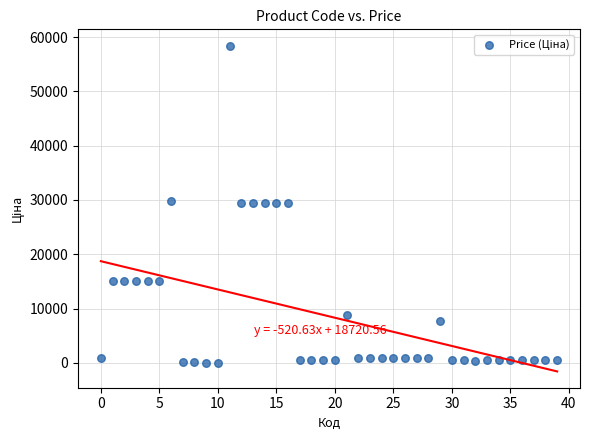

What is the range of Y values (max minus min)?

58369.5